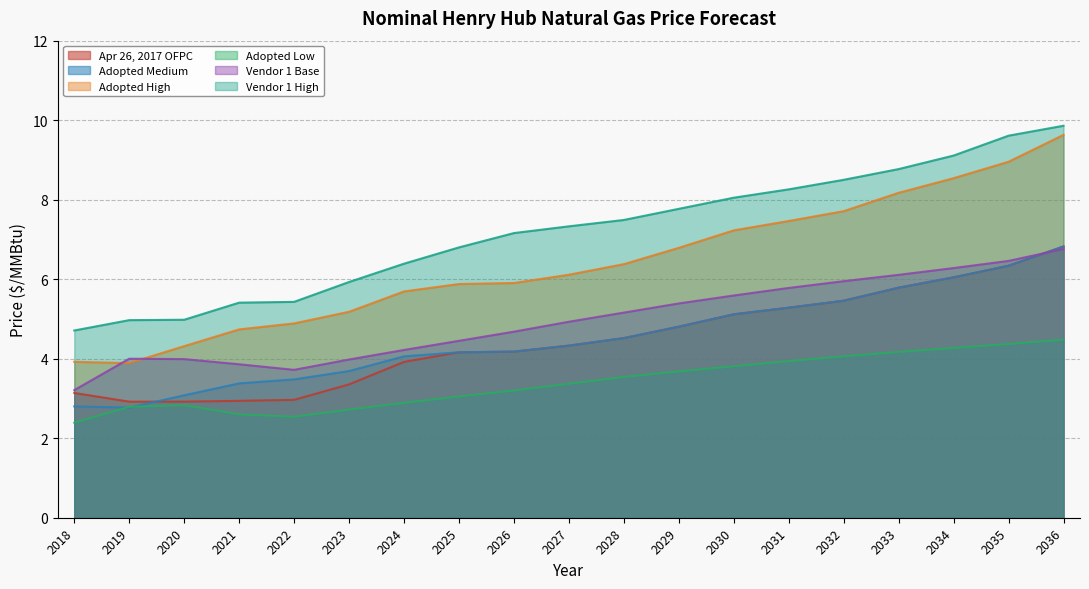

How many series are shown in this chart?

6